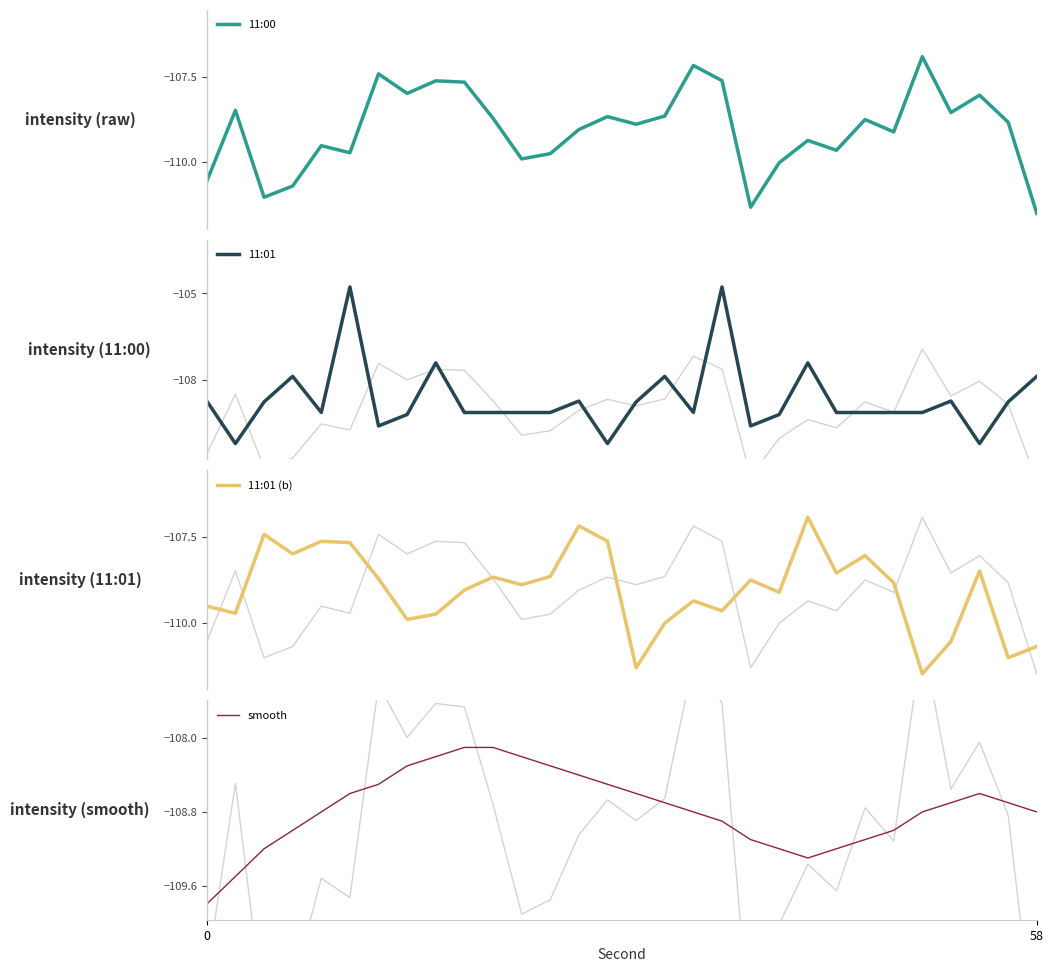

True or false: smooth has a value of -109.8 at 0.

True